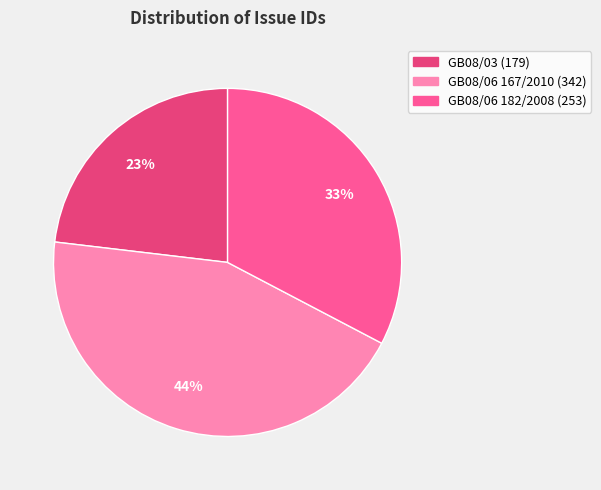

Is there a majority slice in this chart?

No